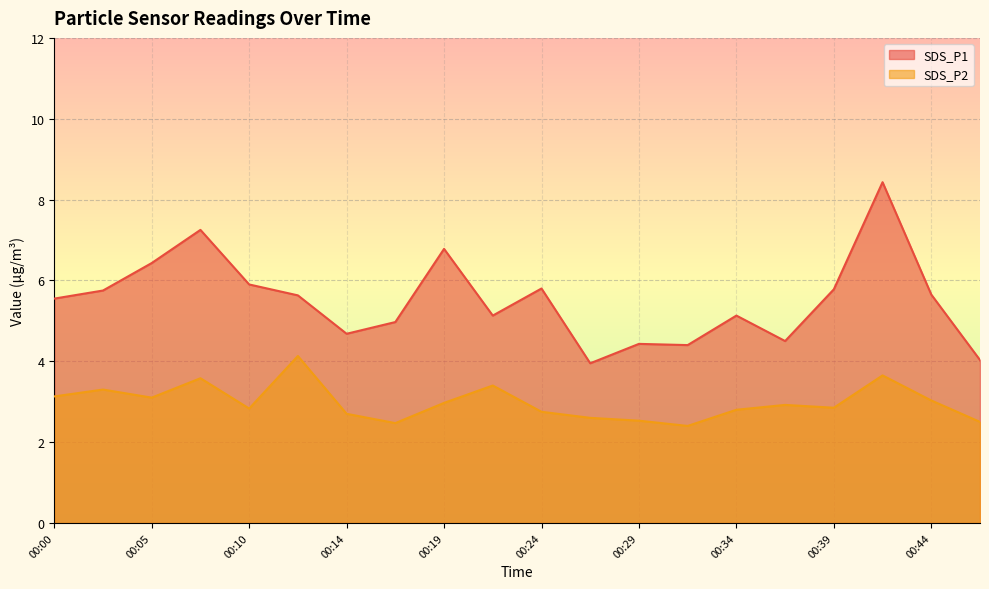

Is it true that SDS_P2 equals 2.5 at 00:29?

True